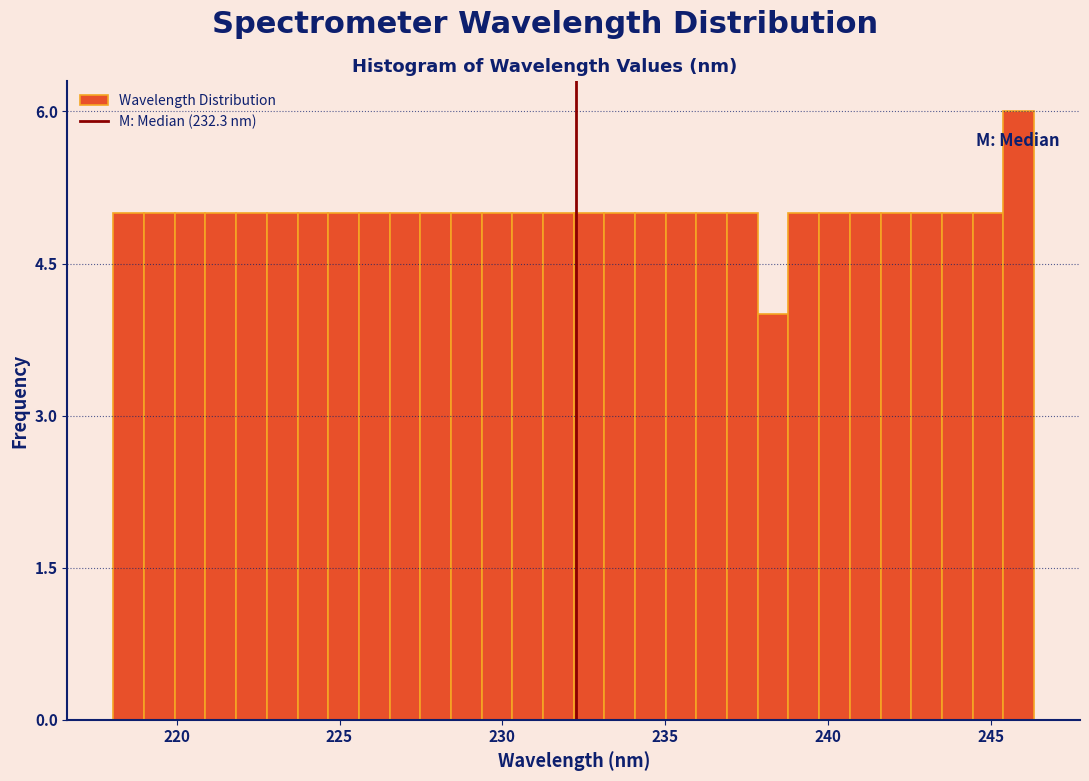

Read against the x-axis, roughly where is the centre of the tallest bar?

246.0